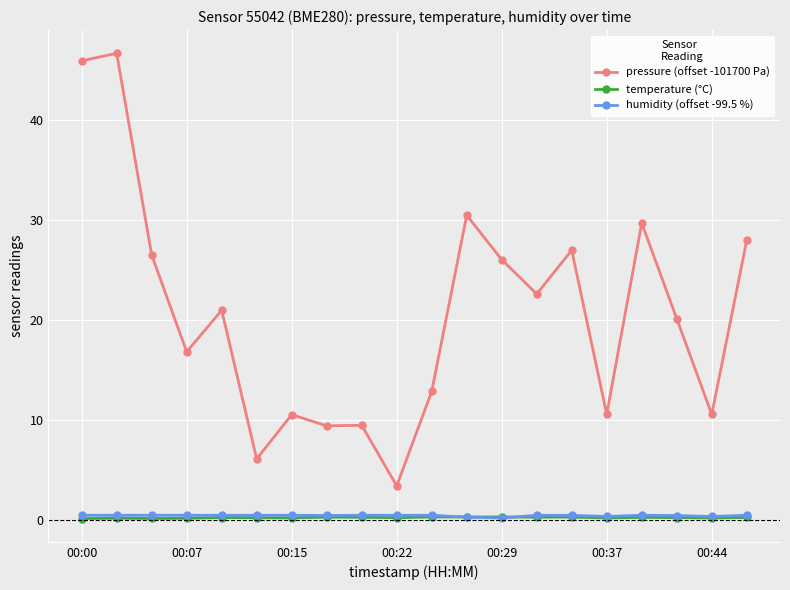

What is the lowest value of the pressure (offset -101700 Pa) series?

3.4